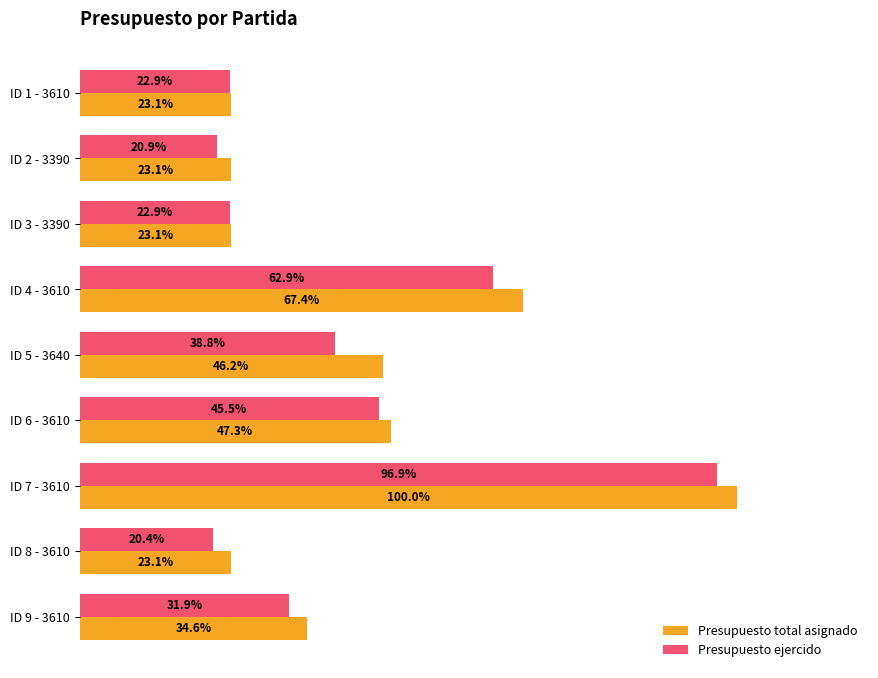

Rank the series at ID 2 - 3390 from highest to lowest value.

Presupuesto total asignado, Presupuesto ejercido